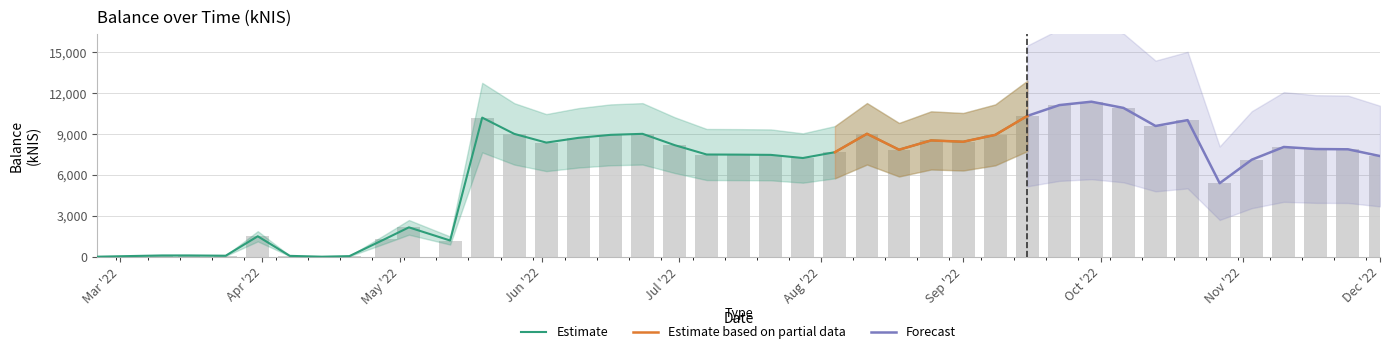

Rank the categories by value from highest to lowest.

2022-09-29, 2022-09-22, 2022-10-06, 2022-09-15, 2022-05-19, 2022-10-20, 2022-10-13, 2022-08-11, 2022-06-23, 2022-05-26, 2022-06-16, 2022-09-08, 2022-06-09, 2022-08-25, 2022-09-01, 2022-06-02, 2022-06-30, 2022-11-10, 2022-11-17, 2022-11-24, 2022-08-18, 2022-08-04, 2022-07-07, 2022-07-14, 2022-07-21, 2022-12-01, 2022-07-28, 2022-11-03, 2022-10-27, 2022-05-03, 2022-03-31, 2022-04-28, 2022-05-12, 2022-03-16, 2022-03-10, 2022-03-24, 2022-04-07, 2022-04-20, 2022-02-24, 2022-04-14